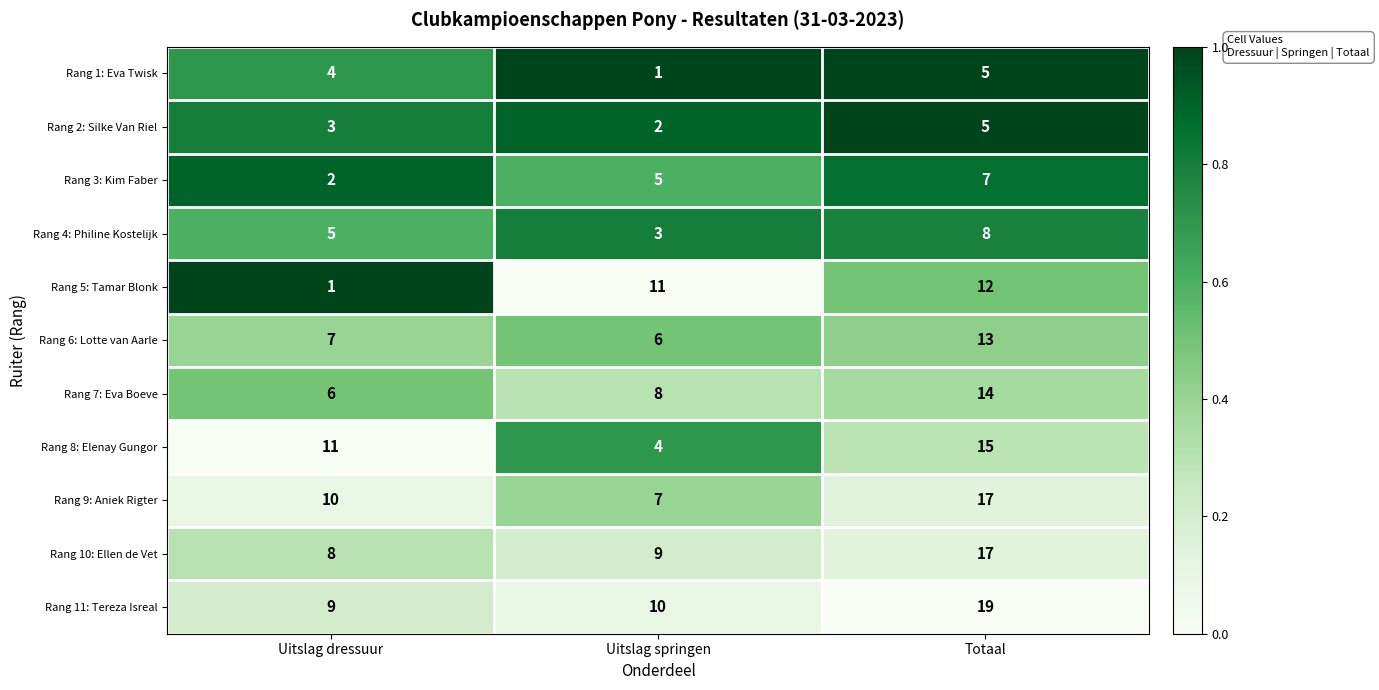

Rank the series at Uitslag dressuur from lowest to highest value.

Rang 5: Tamar Blonk, Rang 3: Kim Faber, Rang 2: Silke Van Riel, Rang 1: Eva Twisk, Rang 4: Philine Kostelijk, Rang 7: Eva Boeve, Rang 6: Lotte van Aarle, Rang 10: Ellen de Vet, Rang 11: Tereza Isreal, Rang 9: Aniek Rigter, Rang 8: Elenay Gungor